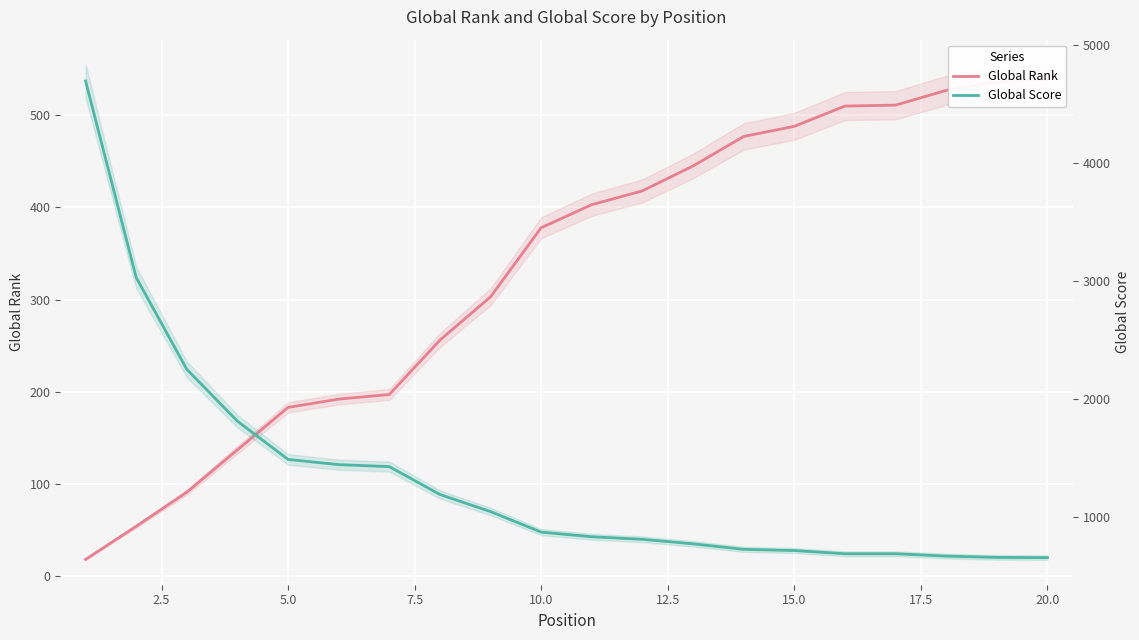

Which series has the largest total across all categories?

Global Score